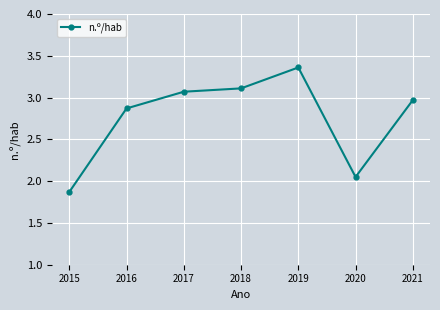

How many interior local valleys (lower than both neighbors) does the data have?

1